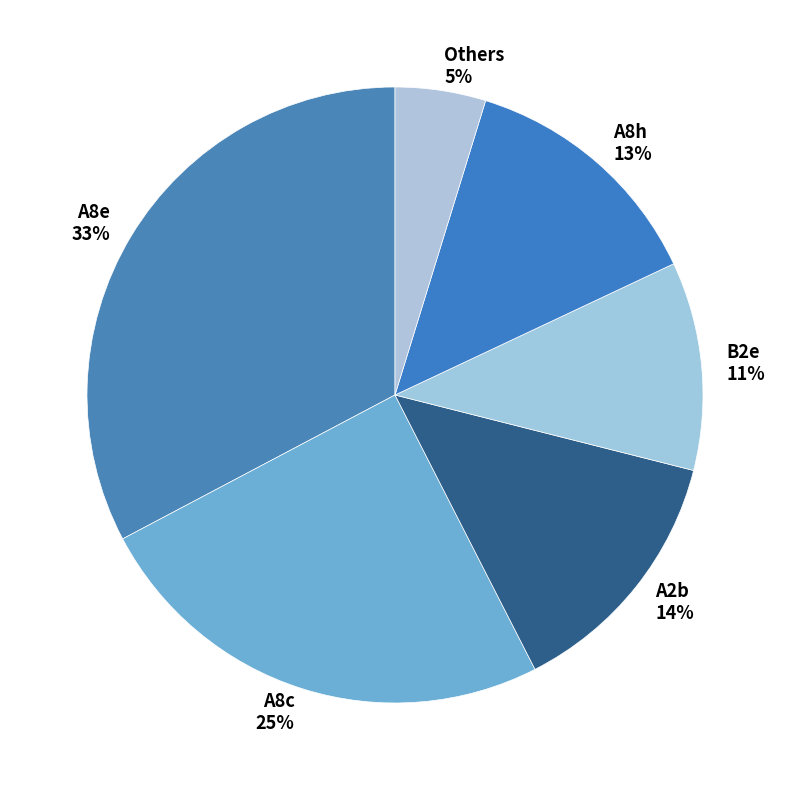

Does any single category account for the majority?

No